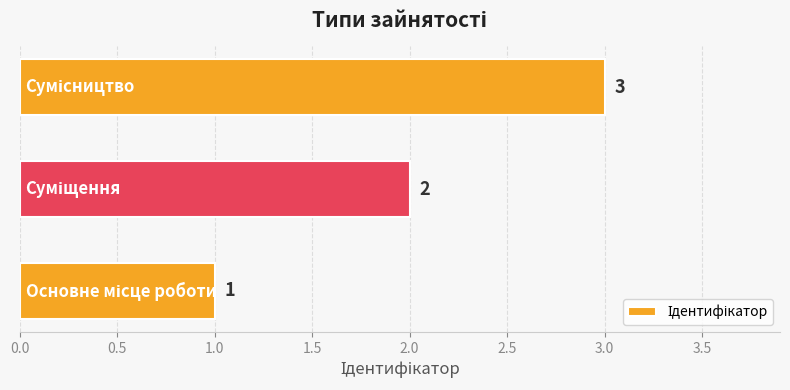

What is the greatest value displayed?

3